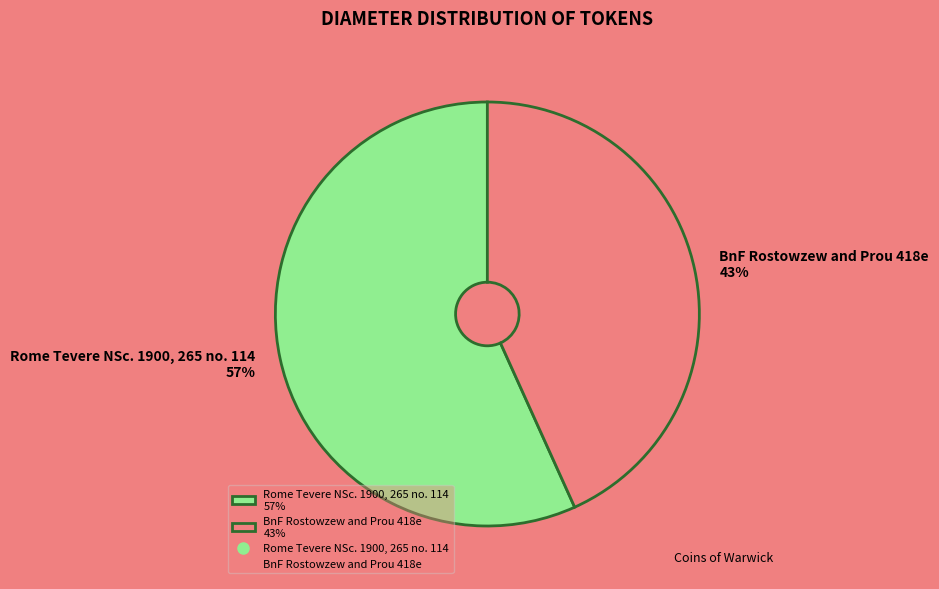

Does BnF Rostowzew and Prou 418e represent more than half of the total?

No